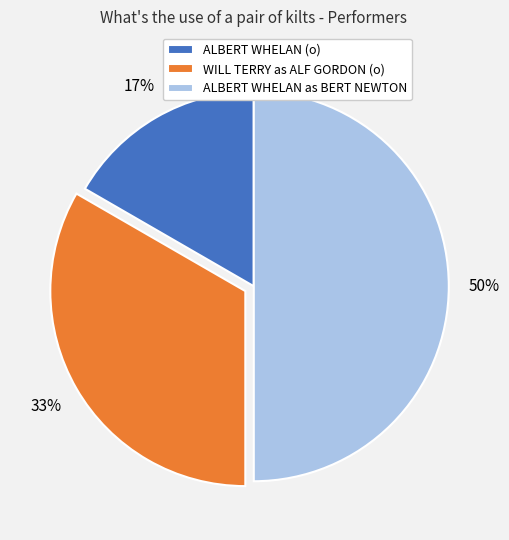

The ALBERT WHELAN (o) slice represents 17% of the pie. True or false?

True